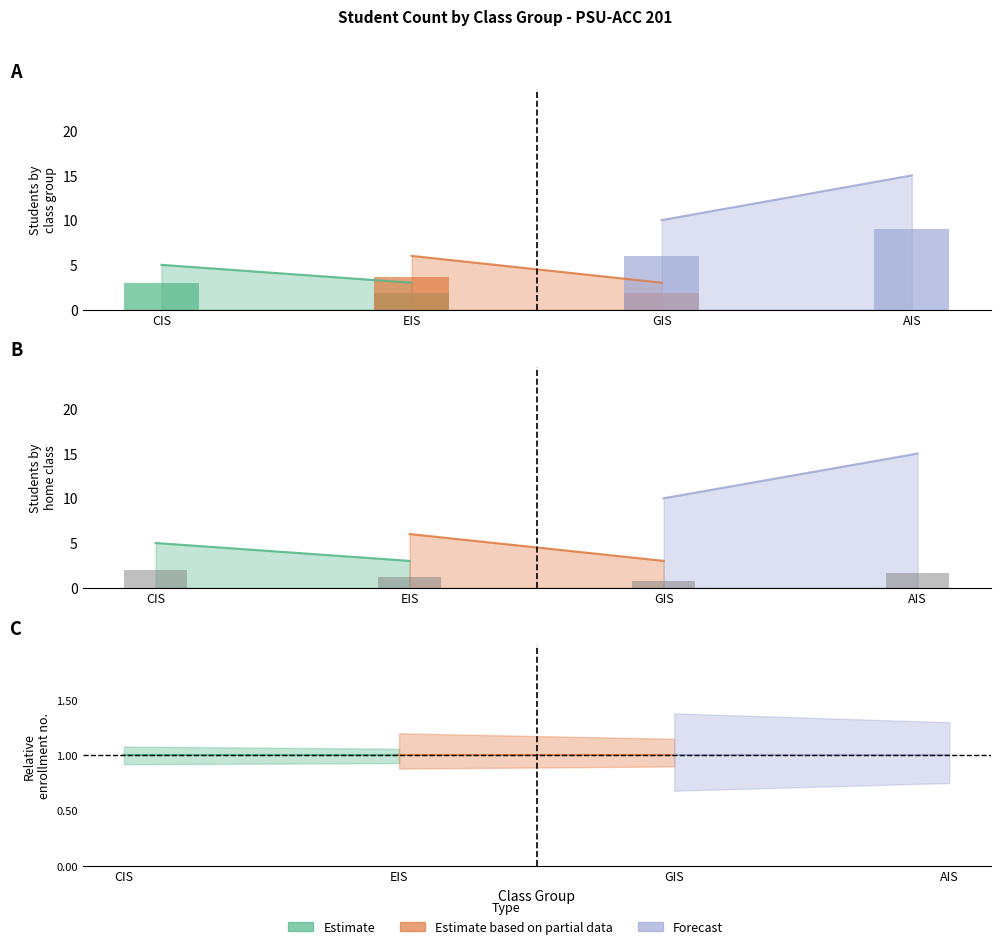

Is it true that Estimate based on partial data equals 6 at EIS?

True